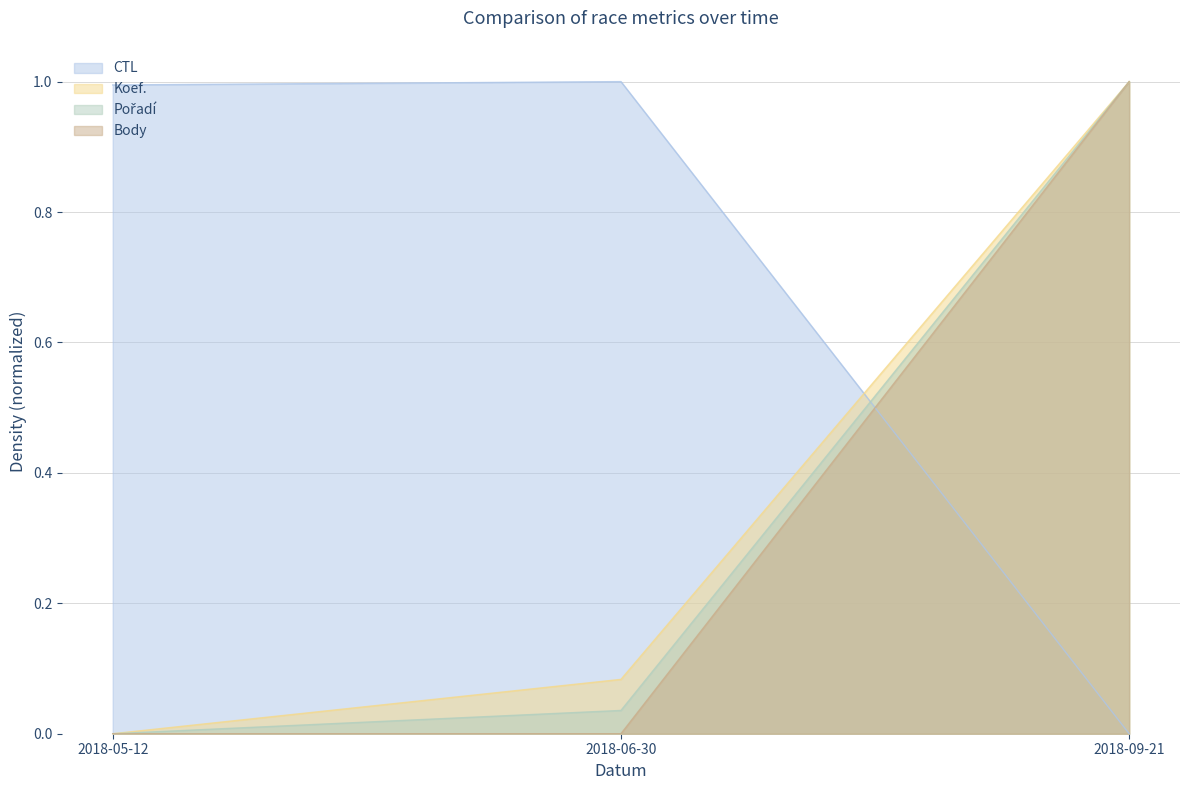

What is the difference between the highest and lowest values at 2018-09-21?

1.0